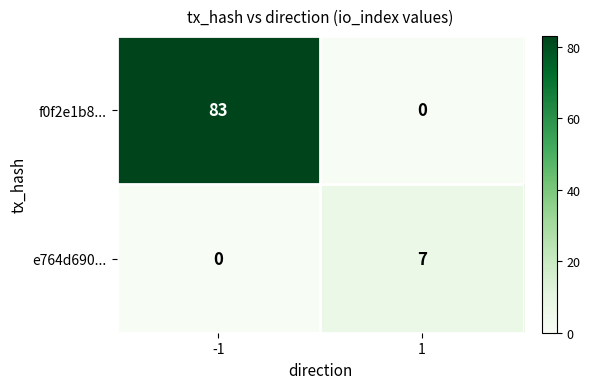

What is the average value of the f0f2e1b8... series?

42